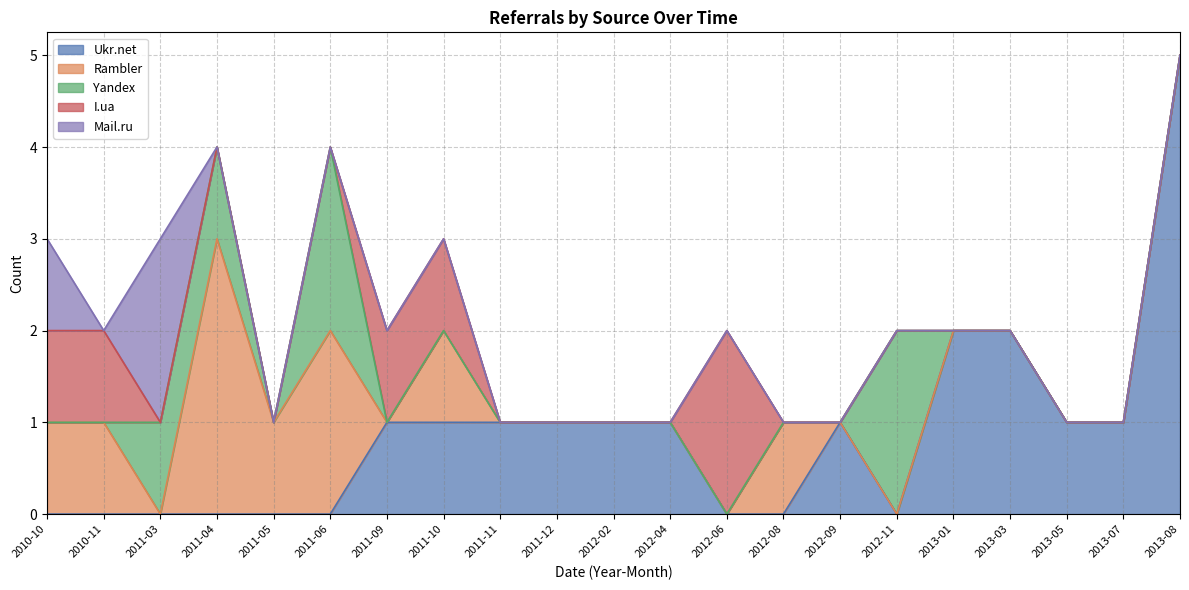

What is the total value across all series at 2011-12?

1